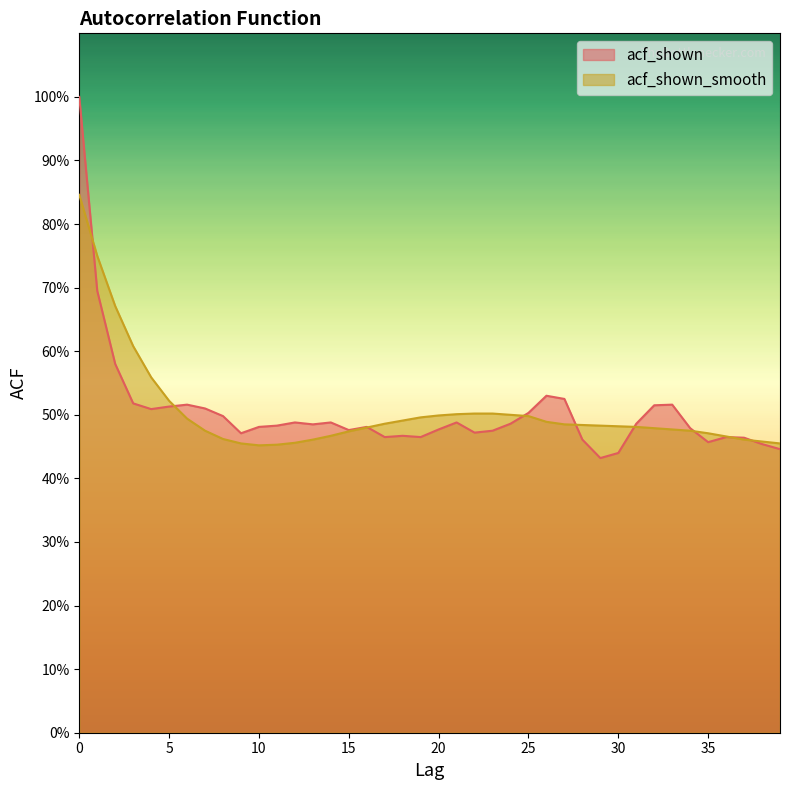

The acf_shown series shows 0.7 at 1. True or false?

True